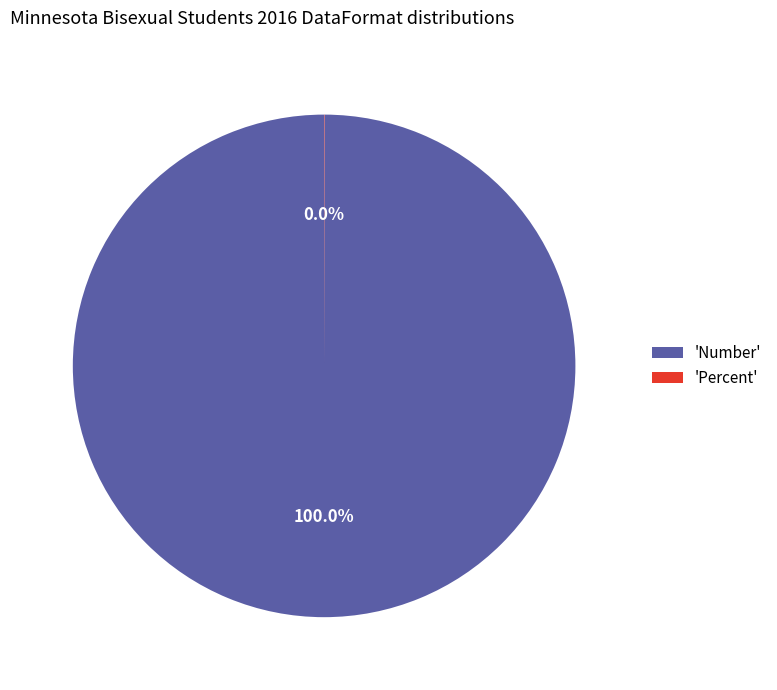

What is the largest slice in the pie chart?

'Number'